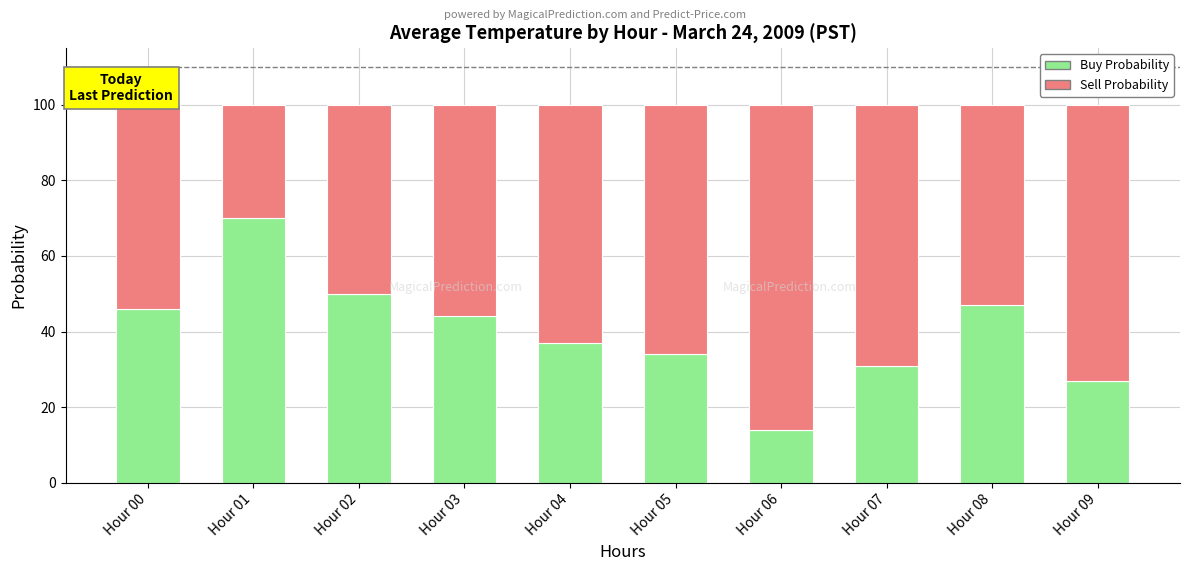

What is the minimum value for Buy Probability?

14